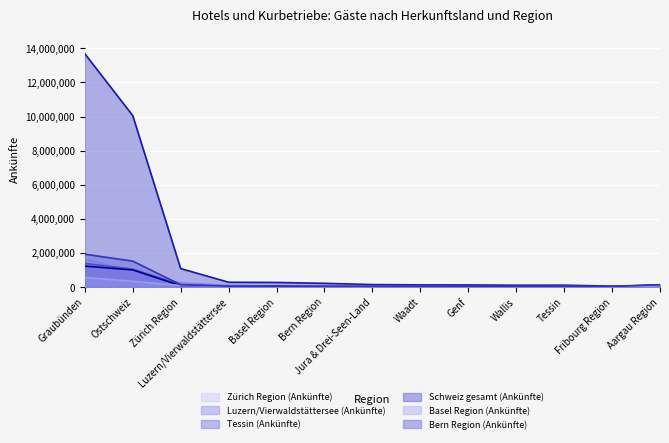

In Tessin (Ankünfte), how many points are higher than both neighbors (excluding endpoints)?

3